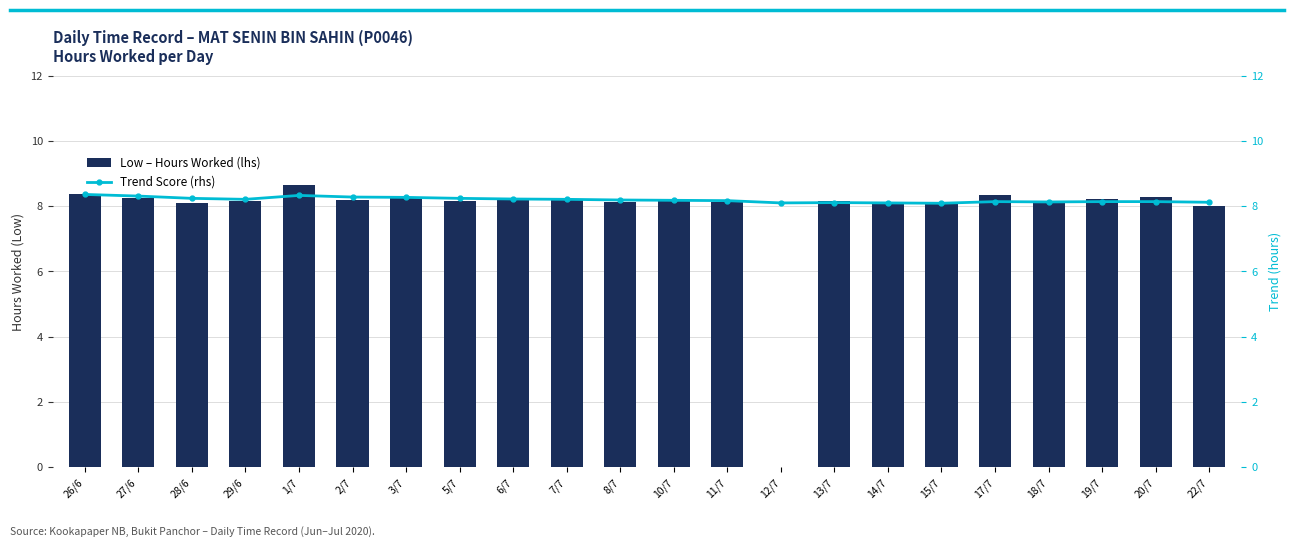

Which series changed the most between 13/7 and 18/7?

Low – Hours Worked (lhs)